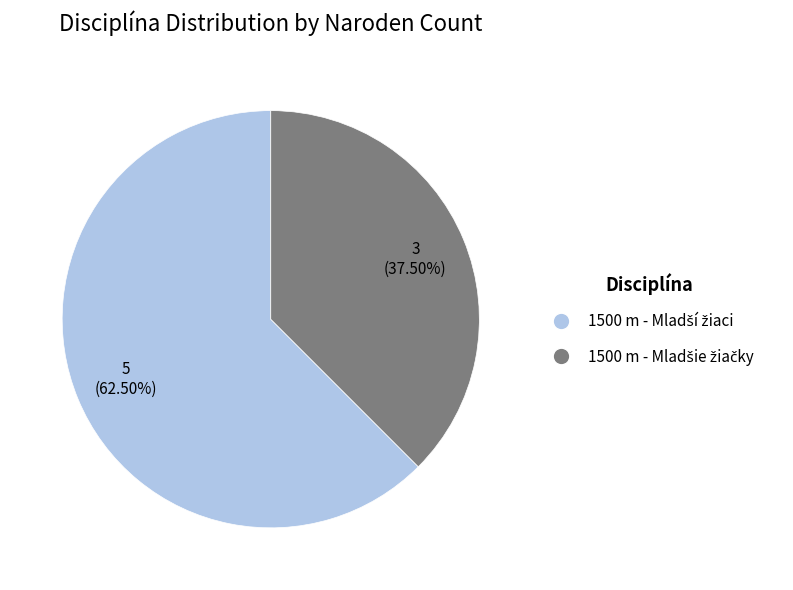

Is there a majority slice in this chart?

Yes